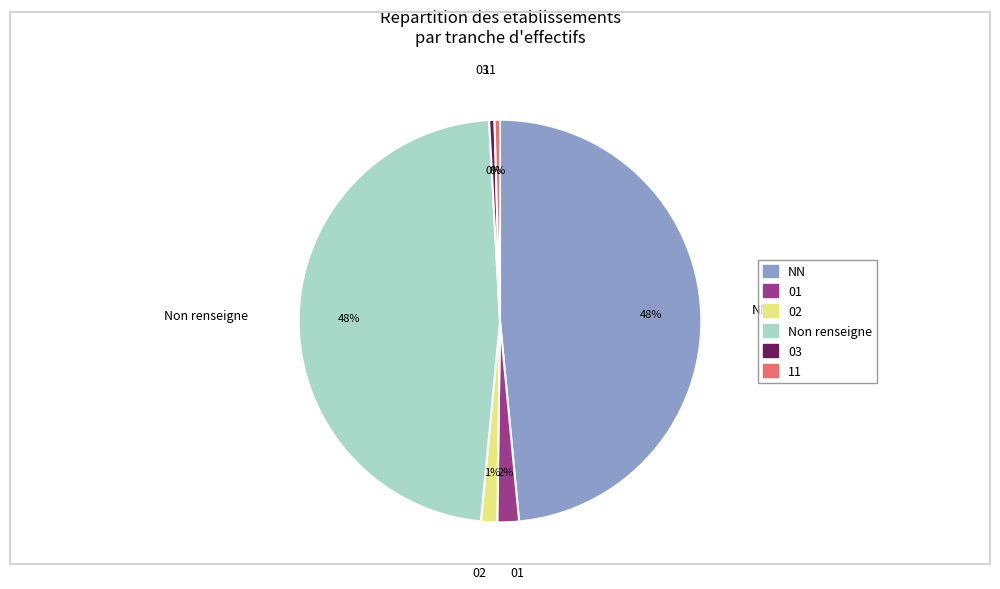

Combined, do 03 and 11 account for over 50%?

No